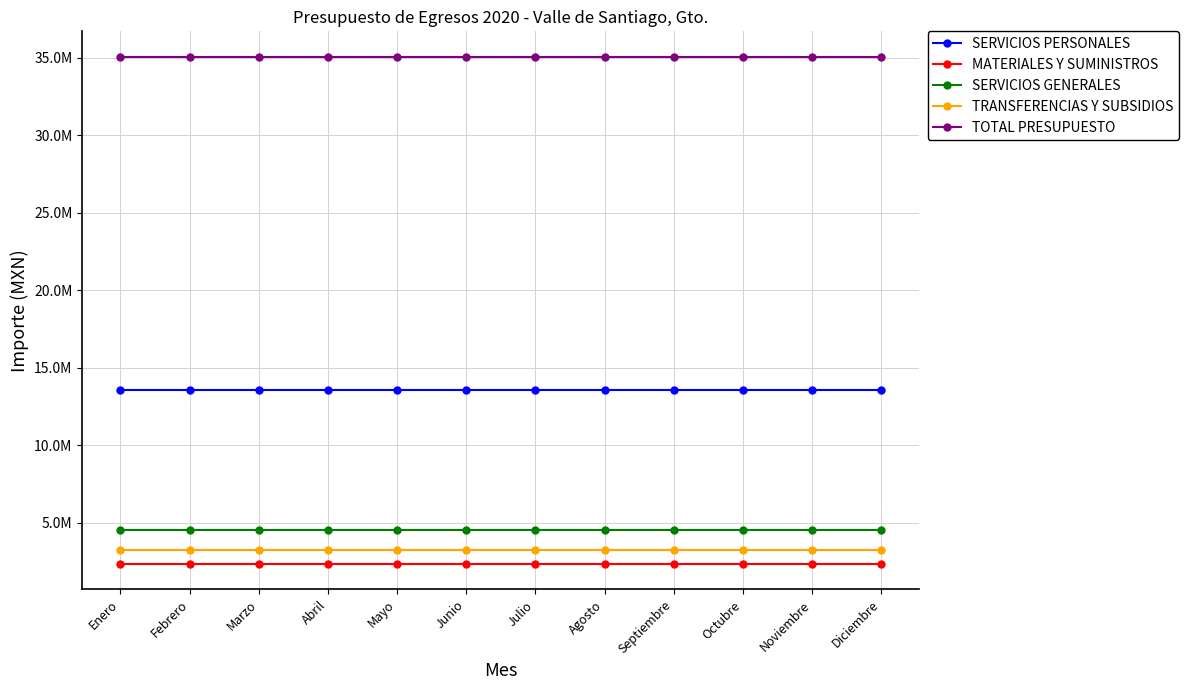

True or false: SERVICIOS GENERALES and TRANSFERENCIAS Y SUBSIDIOS cross at least once.

False